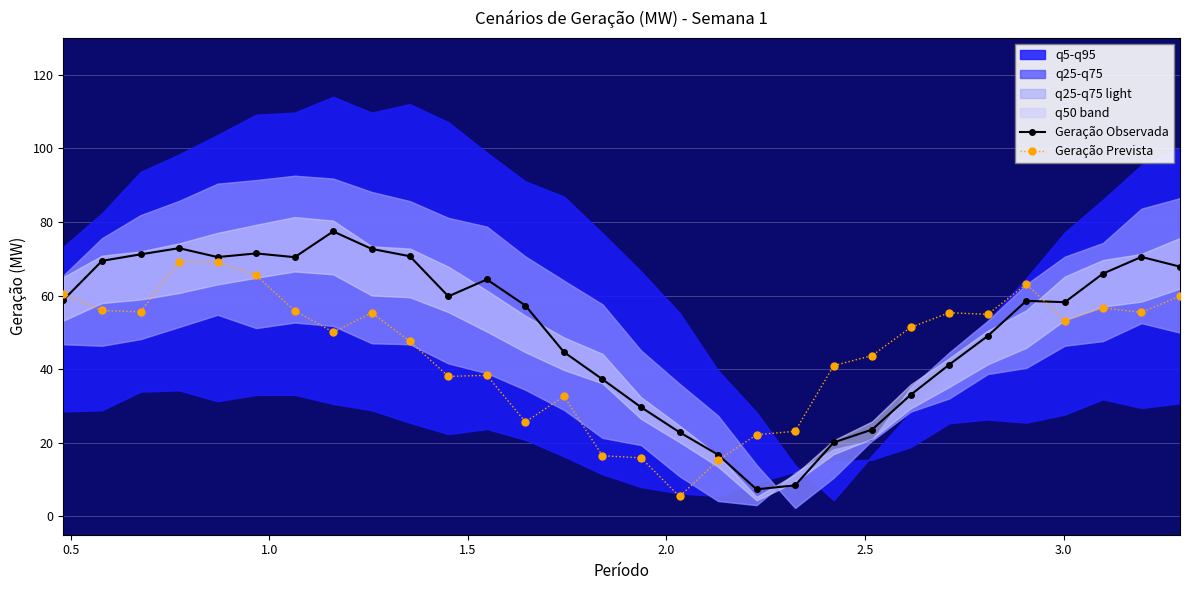

True or false: Geração Observada and Geração Prevista cross at least once.

True